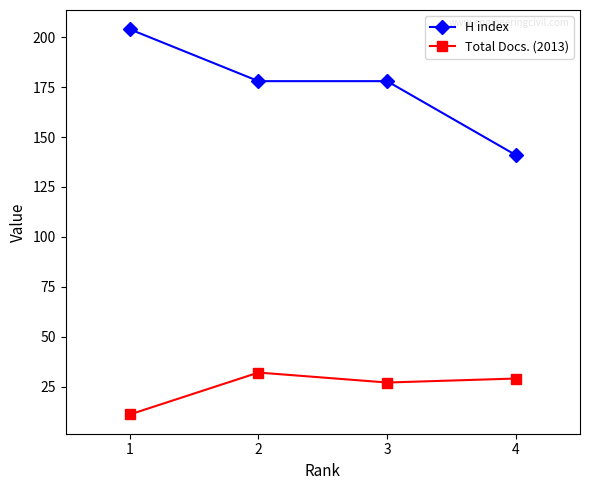

Is the value of Total Docs. (2013) at 3 greater than the value of H index at 2?

No